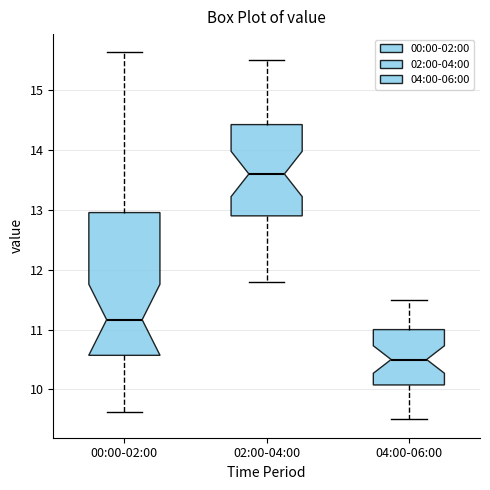

Comparing the boxes themselves (not the whiskers), which one is the tallest?

00:00-02:00